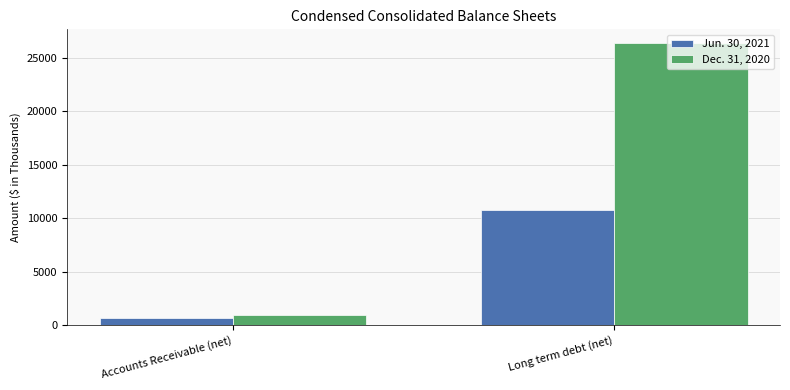

The value of Dec. 31, 2020 at Long term debt (net) is 26345. True or false?

True